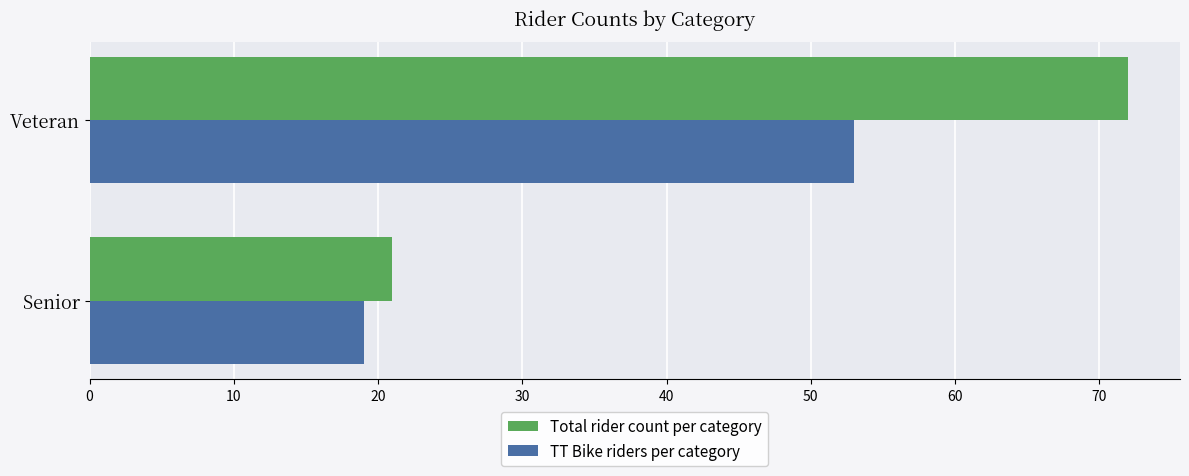

Which series has the largest range (max minus min)?

Total rider count per category